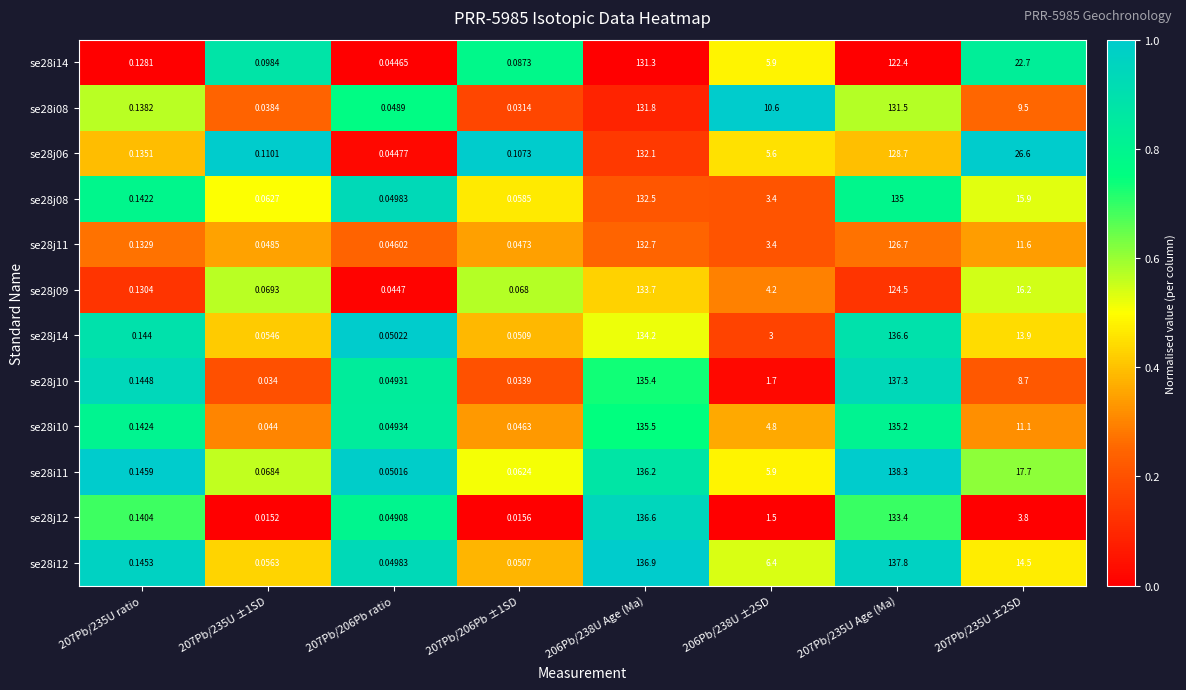

Is the value of se28j10 at 207Pb/235U Age (Ma) greater than the value of se28i14 at 206Pb/238U Age (Ma)?

Yes